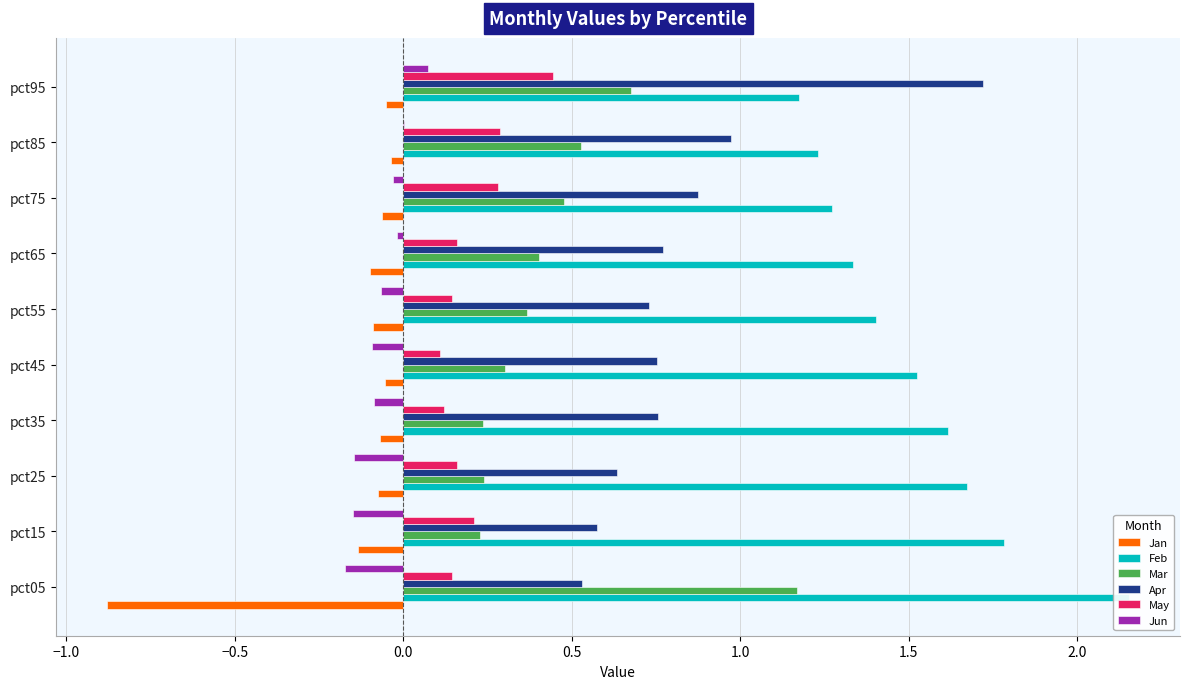

Between pct15 and pct25, which series saw the biggest shift?

Feb